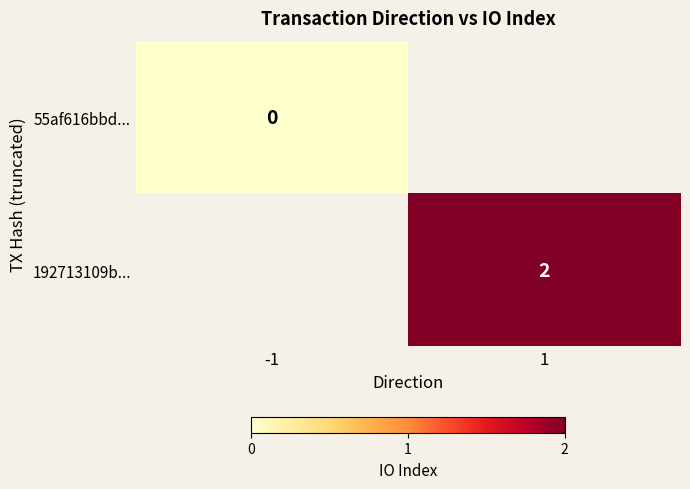

The value of 192713109b... at 1 is 3. True or false?

False